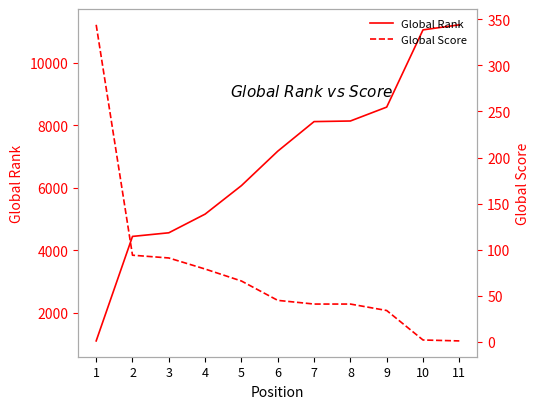

True or false: Global Score and Global Rank intersect in this chart.

False